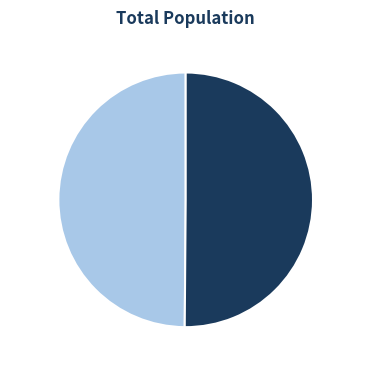

Is it true that Female is 57% of the pie?

False